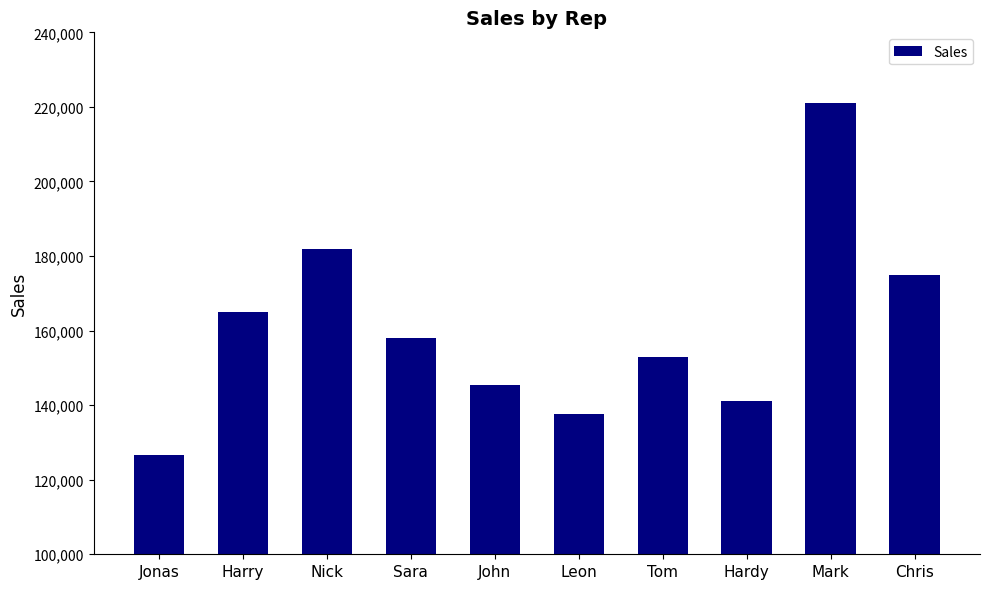

What position from the left is Nick?

3